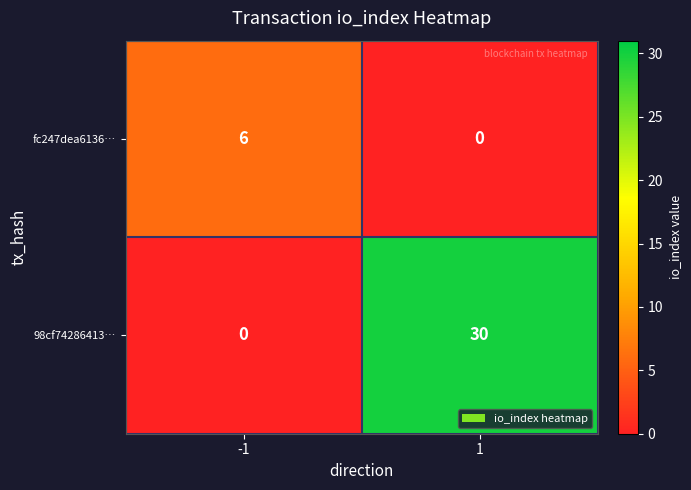

What value does the 98cf74286413… series have at 1, to the nearest 5?

30